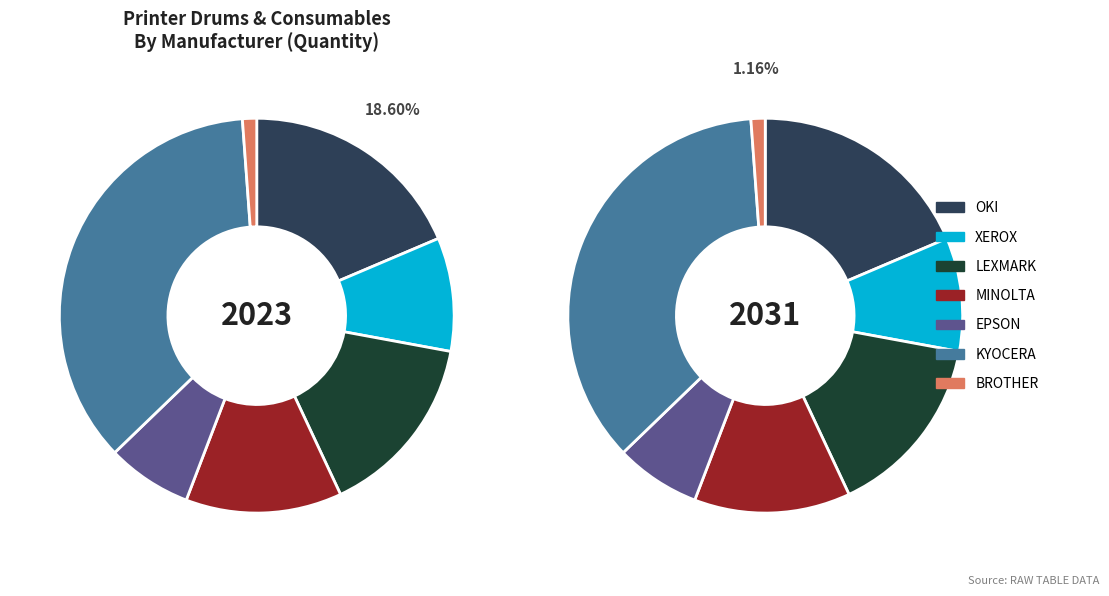

Rank the categories by value from lowest to highest.

BROTHER, EPSON, XEROX, MINOLTA, LEXMARK, OKI, KYOCERA